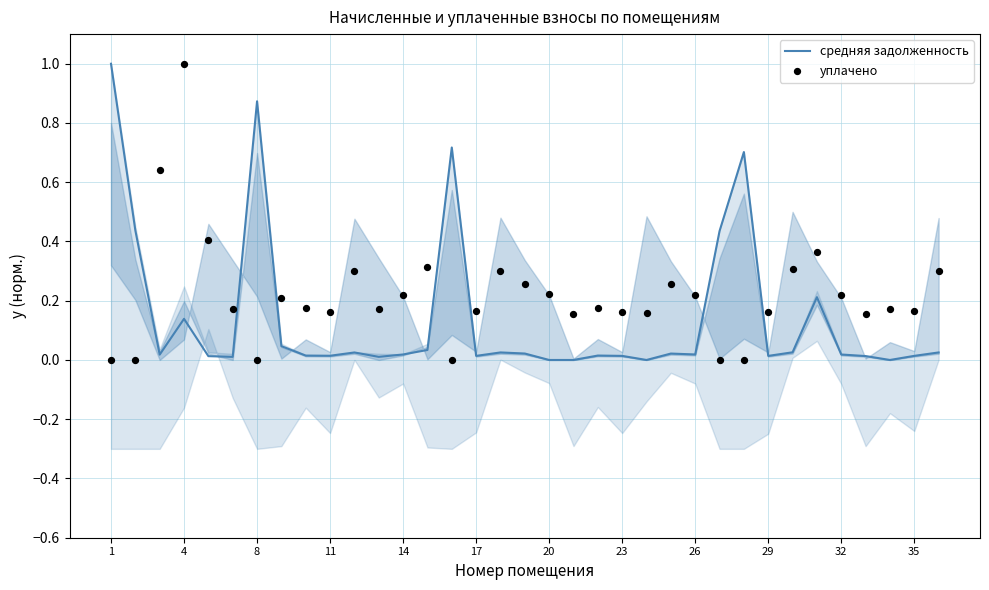

Which series contains the highest Y value?

средняя задолженность